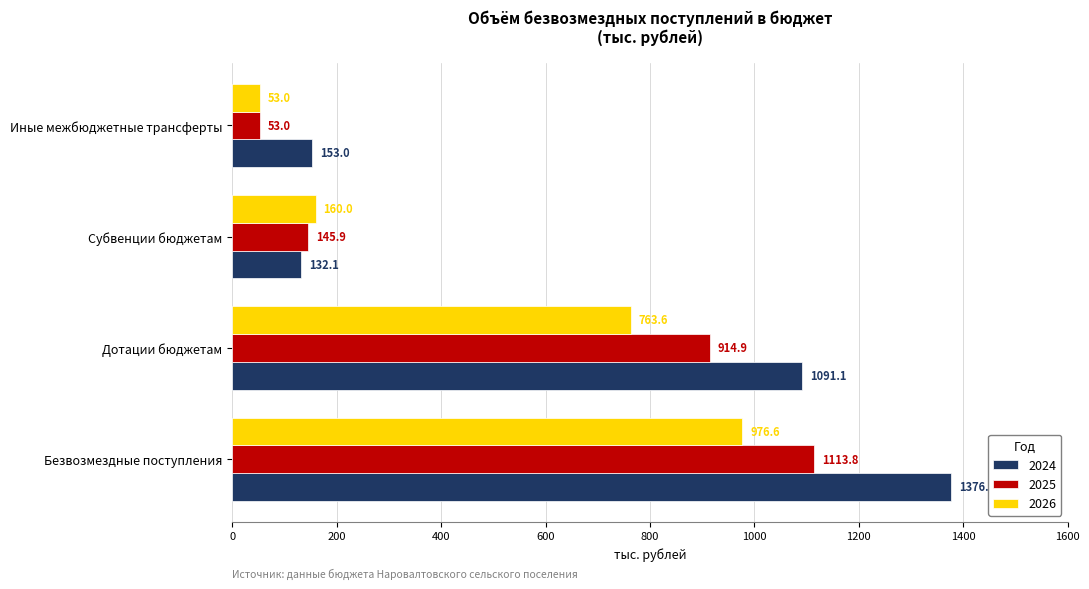

The value of 2025 at Субвенции бюджетам is 145.9. True or false?

True